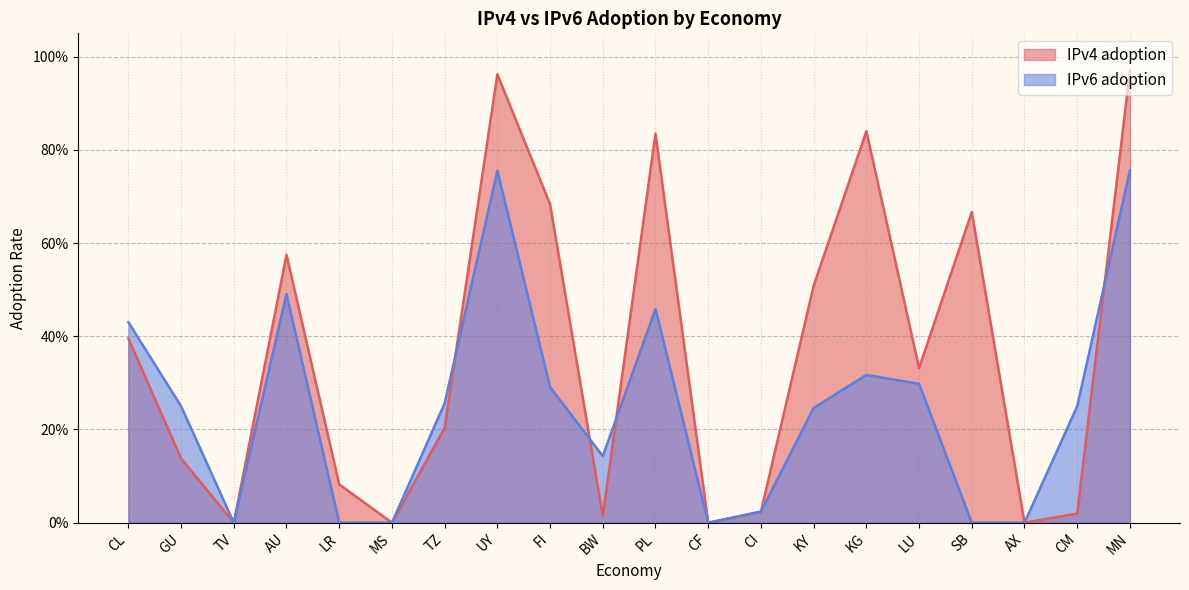

List the labels in order of IPv4 adoption value, smallest first.

TV, MS, CF, AX, BW, CM, CI, LR, GU, TZ, LU, CL, KY, AU, SB, FI, PL, KG, UY, MN